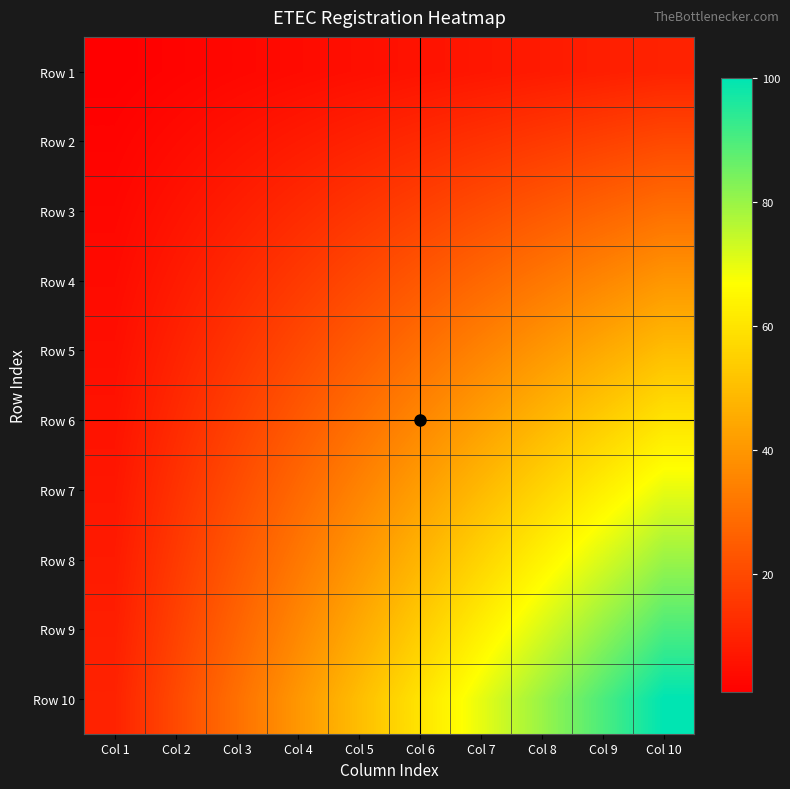

What is the maximum value shown in the chart?

100